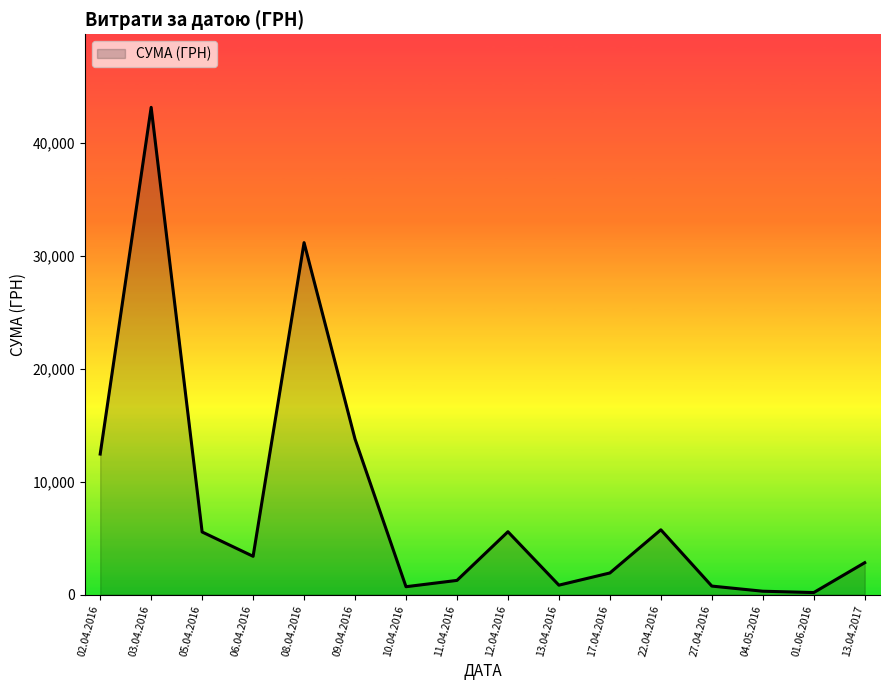

What is the difference between the maximum and minimum values?

42971.0